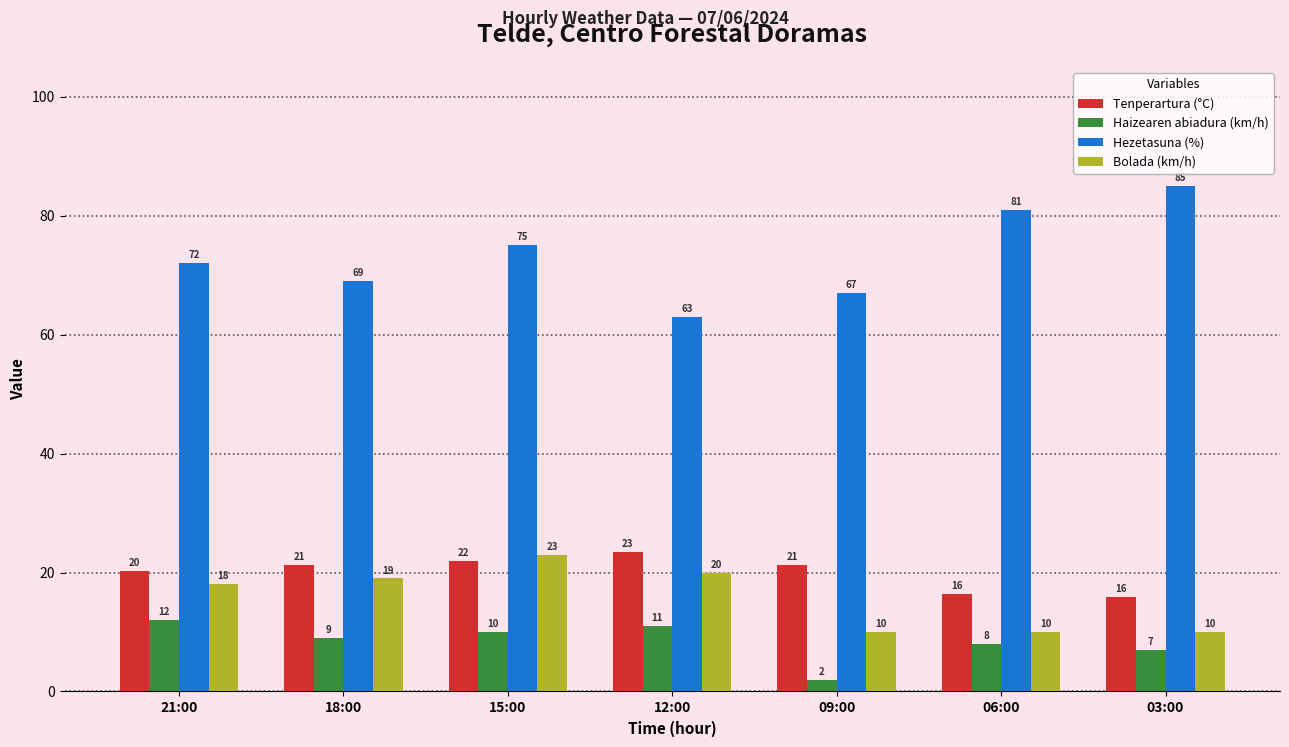

The Tenperartura (°C) series shows 21.9 at 15:00. True or false?

True